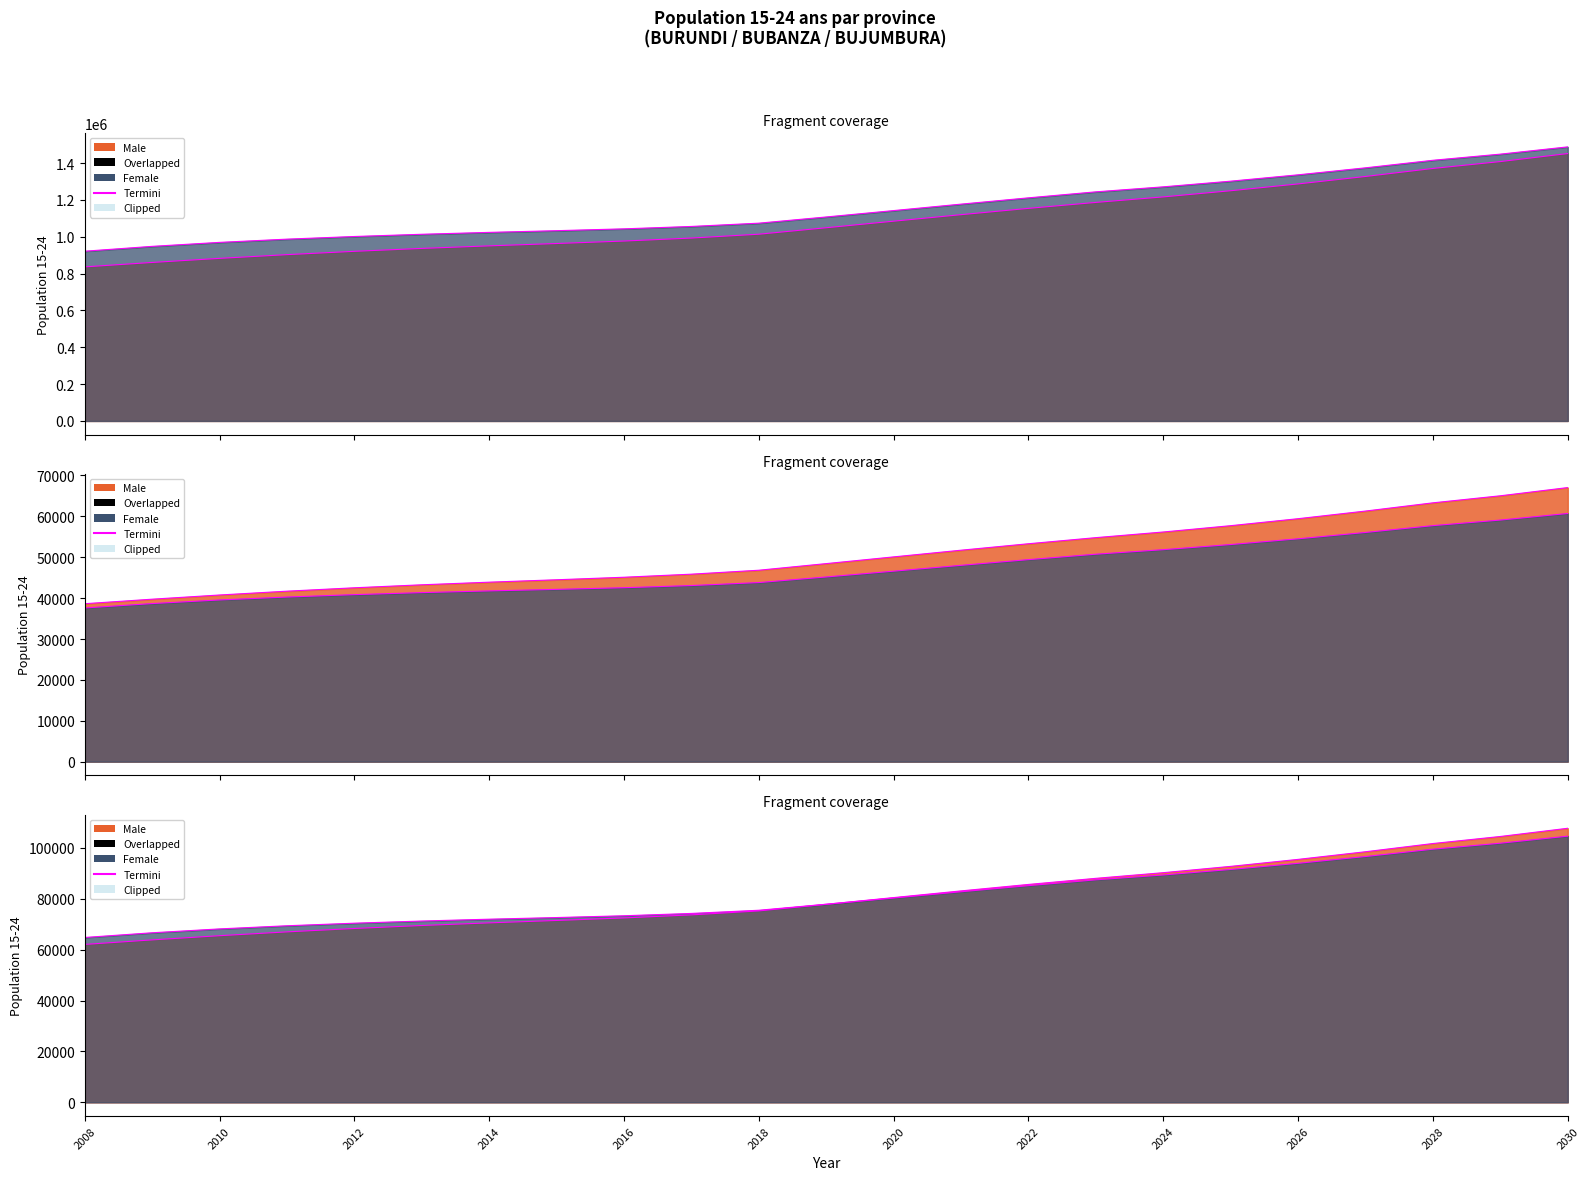

List the series in order of their peak value, highest first.

BURUNDI F, BURUNDI M, BUJUMBURA M, BUJUMBURA F, BUBANZA M, BUBANZA F